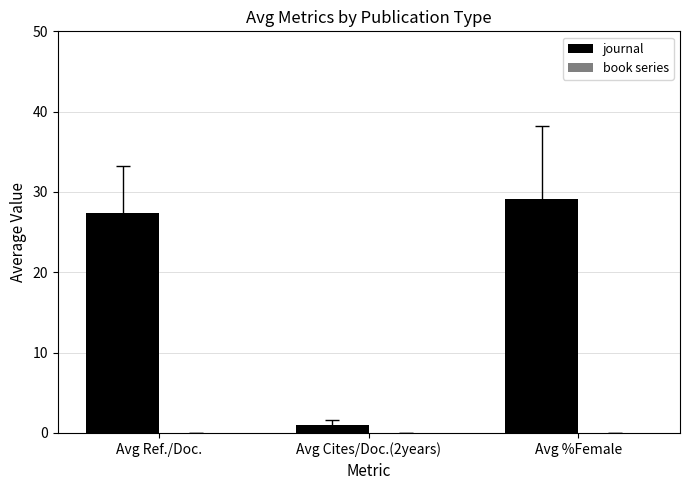

Where is the data nearest to the value 15?

Avg Ref./Doc.